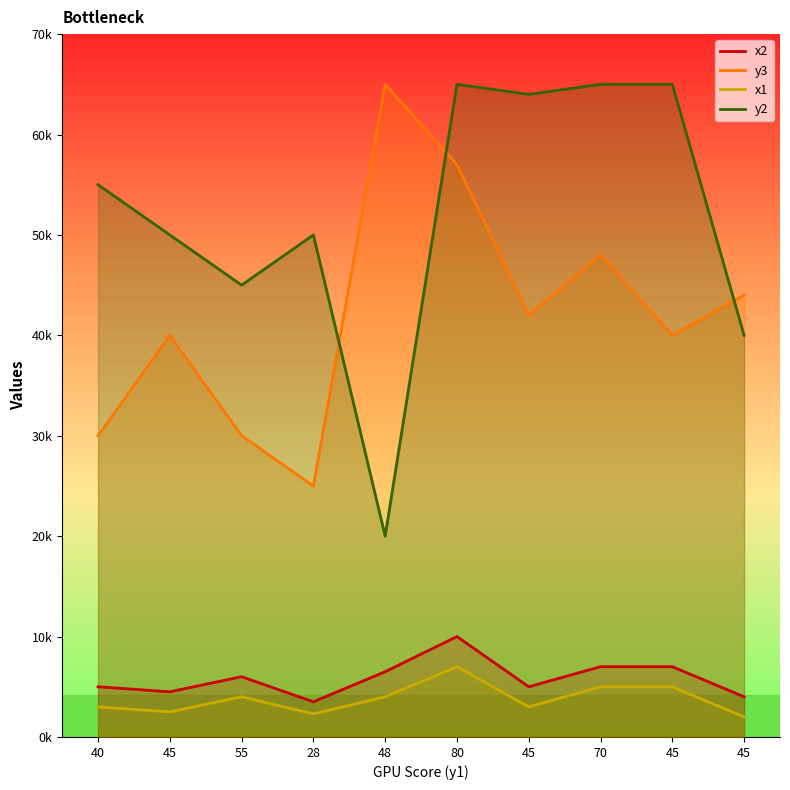

How many interior local peaks does the y3 series have?

3